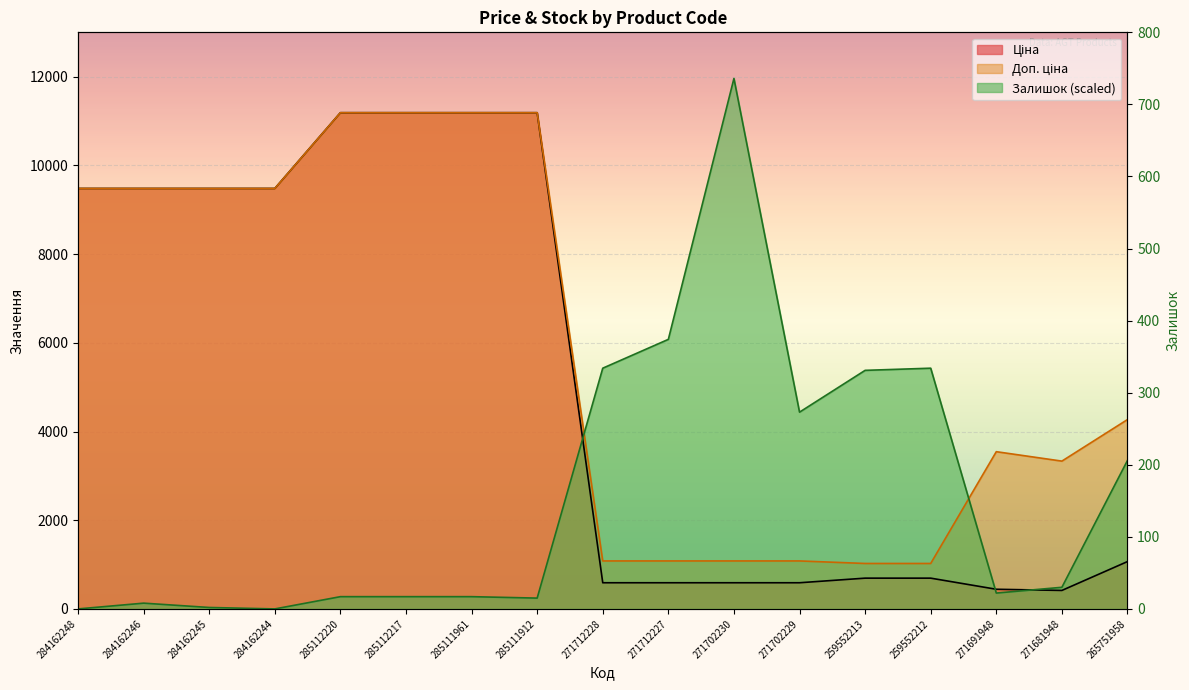

True or false: Залишок and Ціна cross at least once.

True